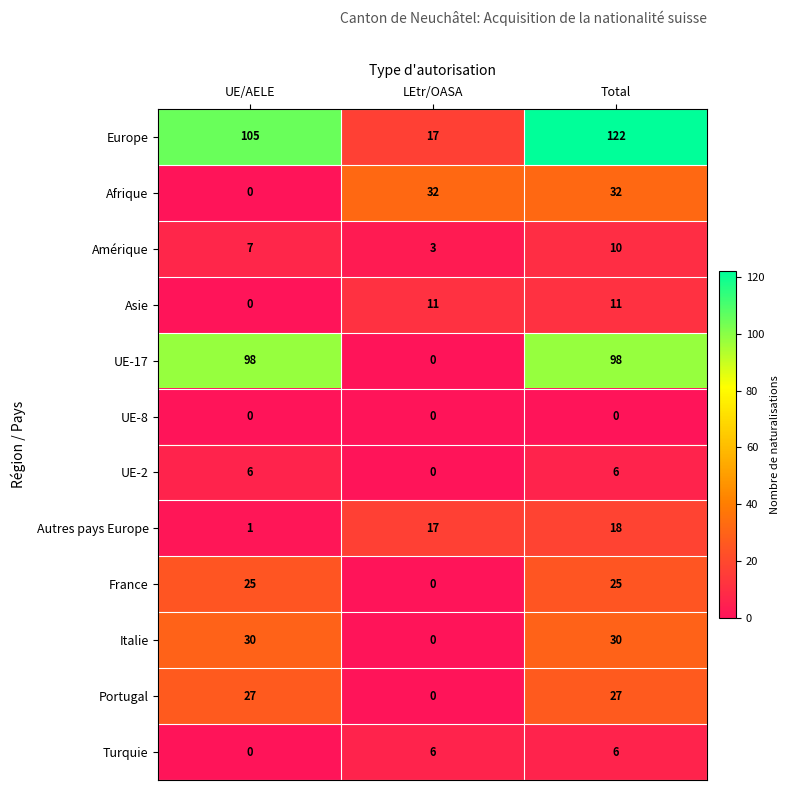

The Afrique series shows 32 at LEtr/OASA. True or false?

True